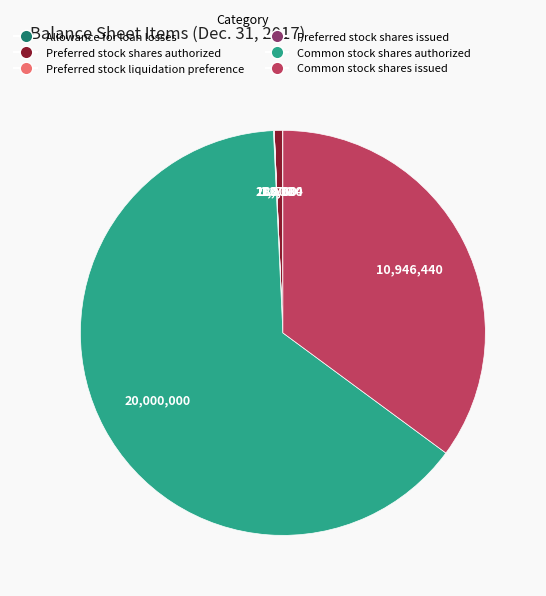

Which slice is the largest?

Common stock shares authorized